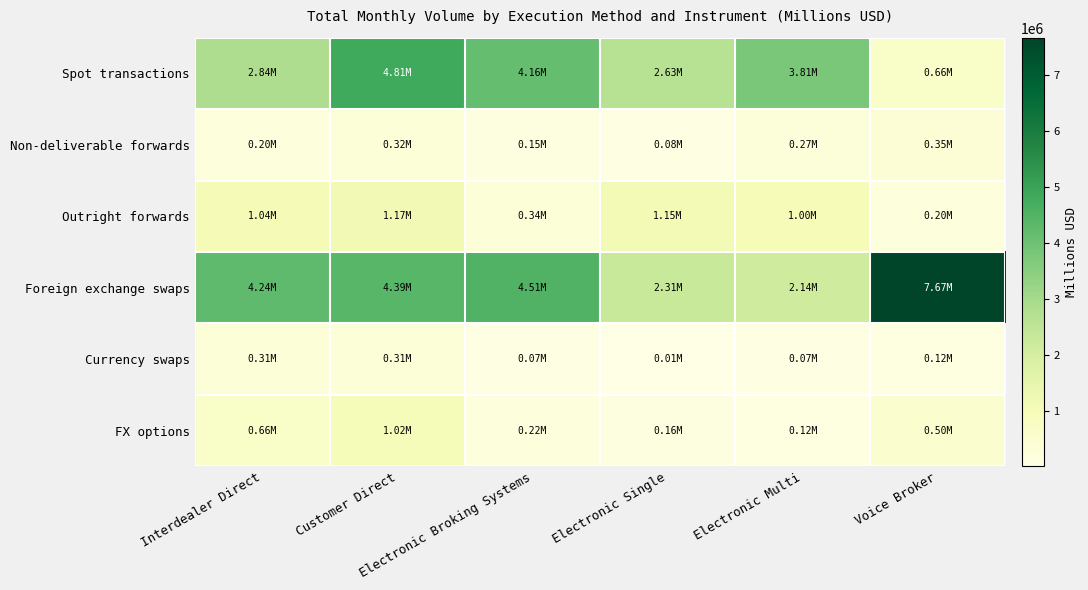

List the series in order of their peak value, highest first.

Foreign exchange swaps, Spot transactions, Outright forwards, FX options, Non-deliverable forwards, Currency swaps